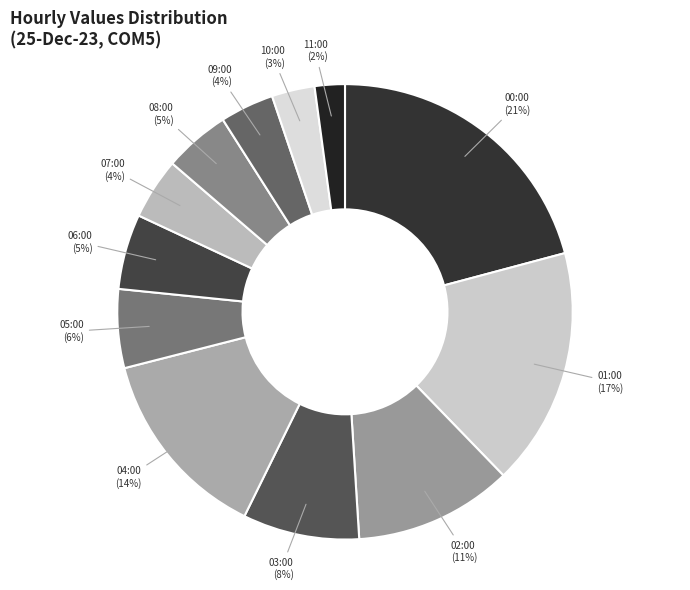

Is it true that 00:00 is 21% of the pie?

True